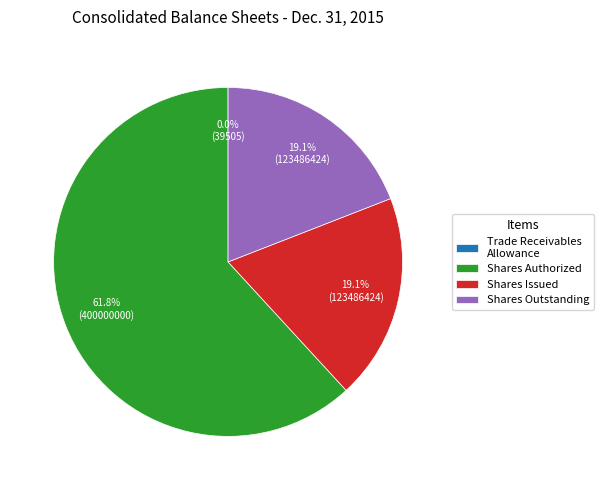

Between Shares Authorized and Shares Issued, which is larger?

Shares Authorized